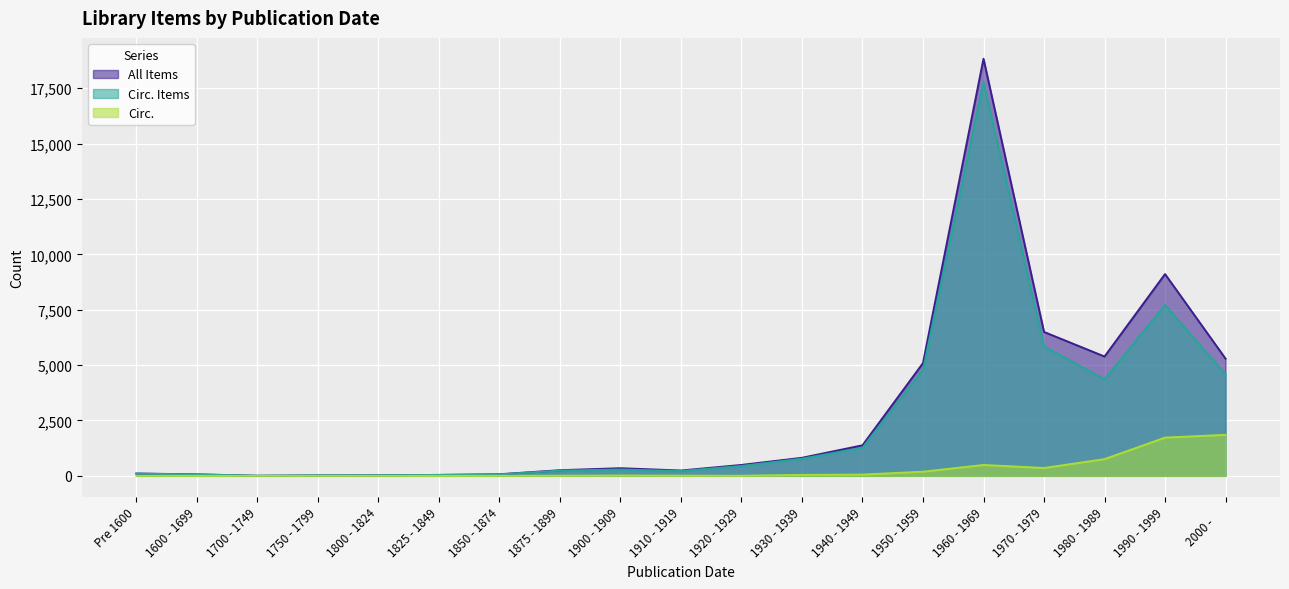

How many values in the Circ. series exceed 8?

9